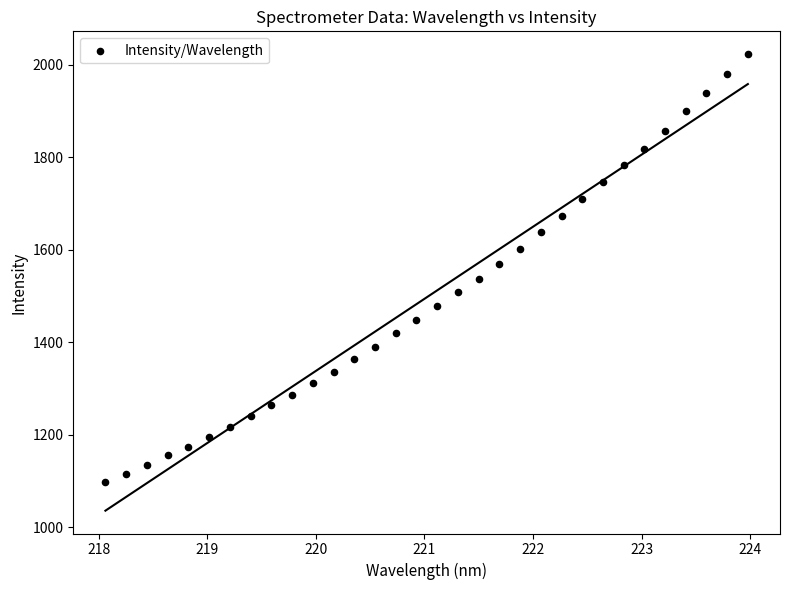

What is the range of X values (max minus min)?

5.9